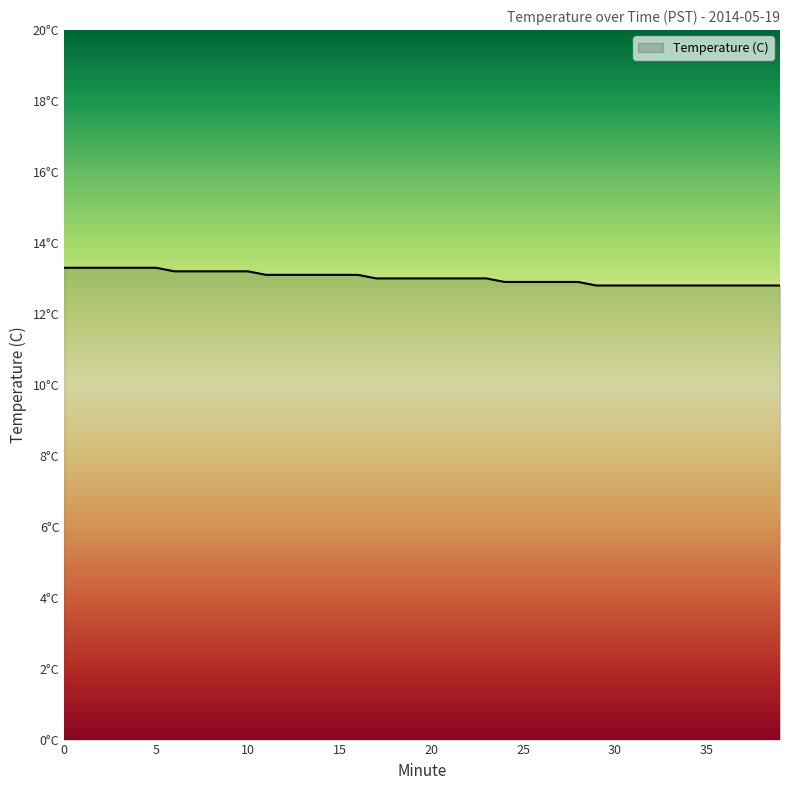

Does the chart have visible grid lines?

No